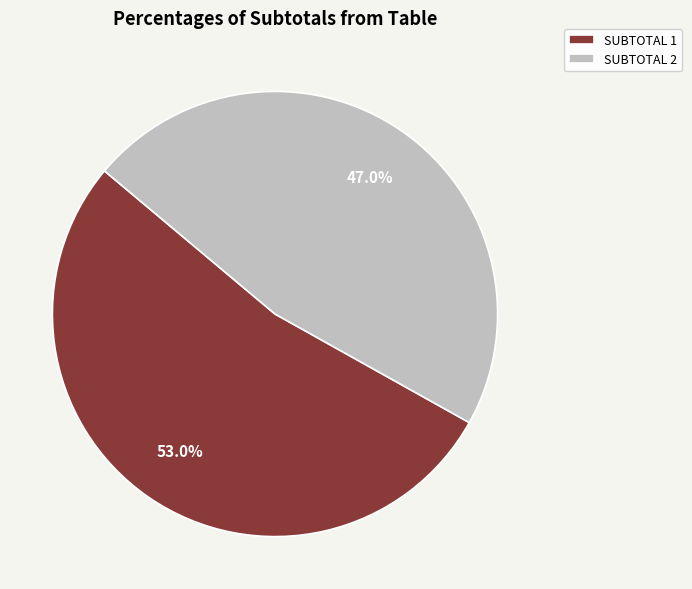

The SUBTOTAL 2 slice represents 47% of the pie. True or false?

True